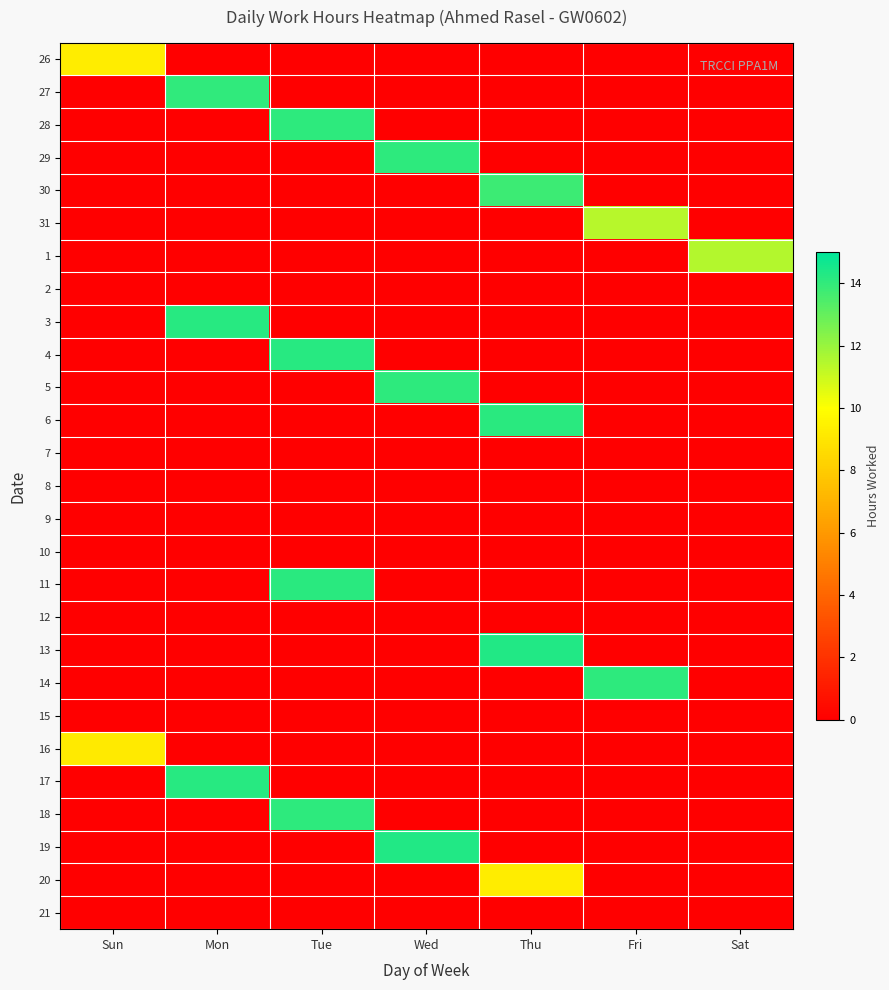

Which category has the highest value across all series?

Wed